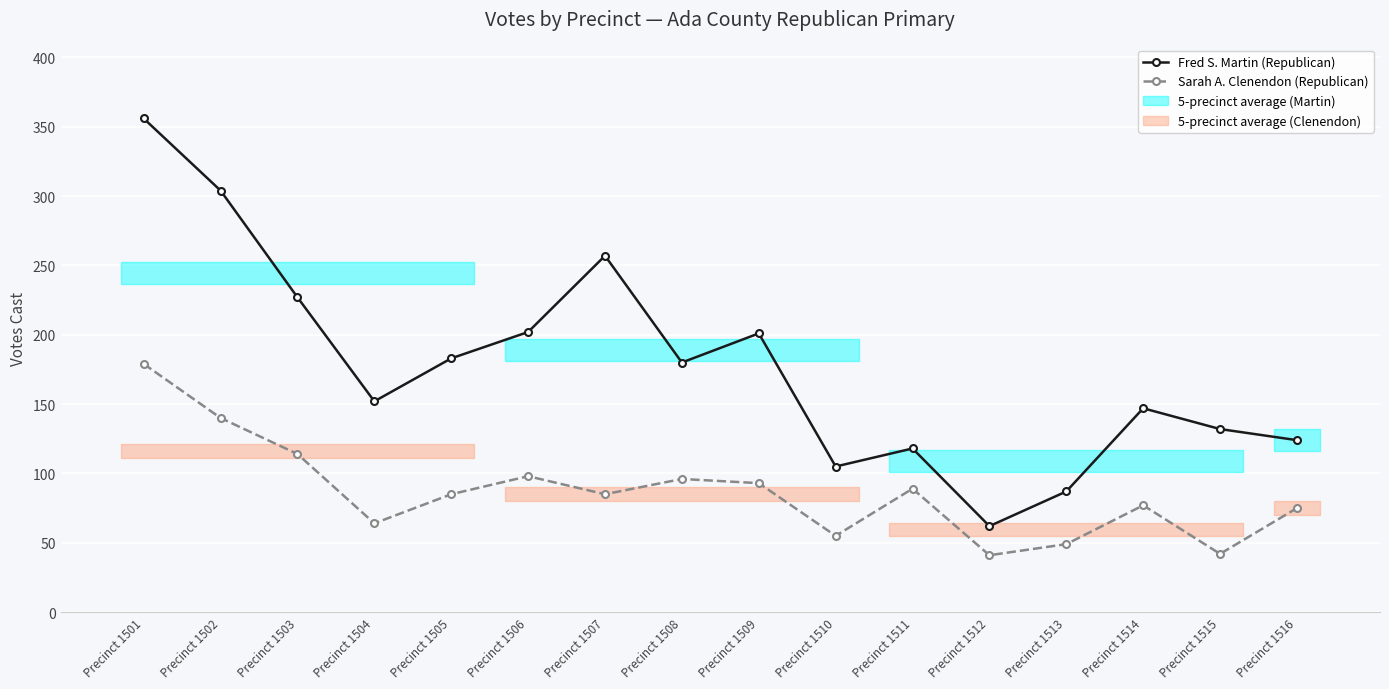

What is the difference between the Fred S. Martin (Republican) values at Precinct 1509 and Precinct 1514?

54